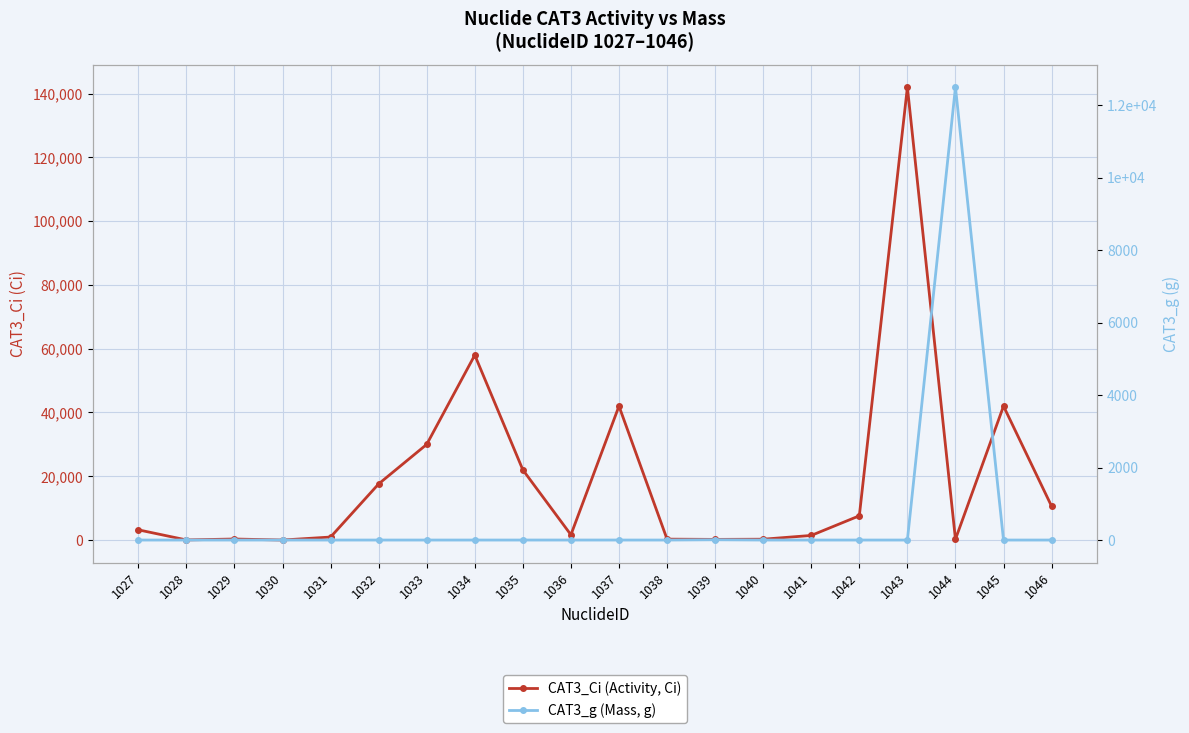

Is this an area chart (filled region under the line)?

No